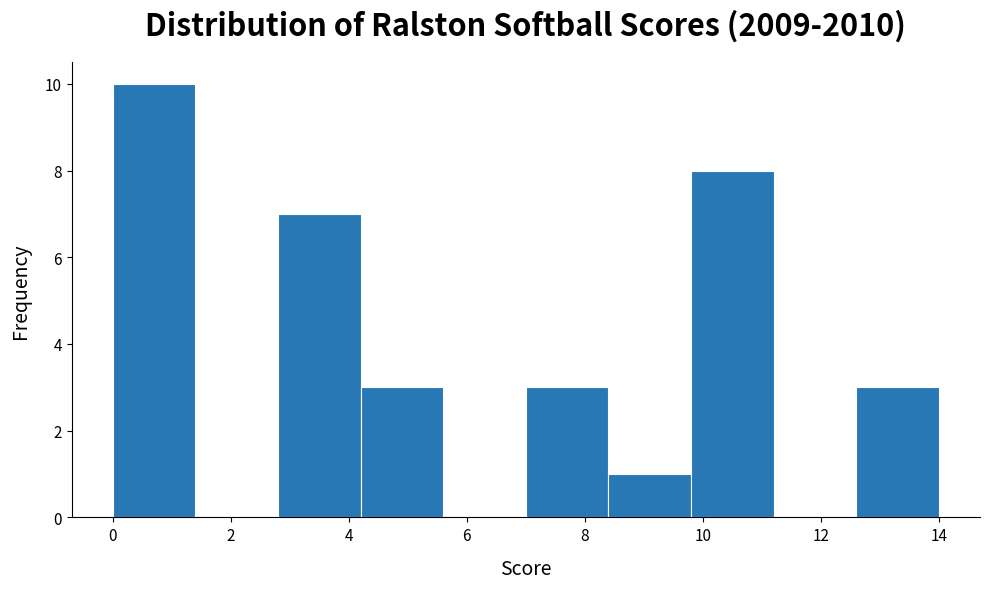

What is the height of the bar covering 0.0 to 1.4 on the x-axis? The values are not printed on the chart, so give them approximately, as read against the axis.

10